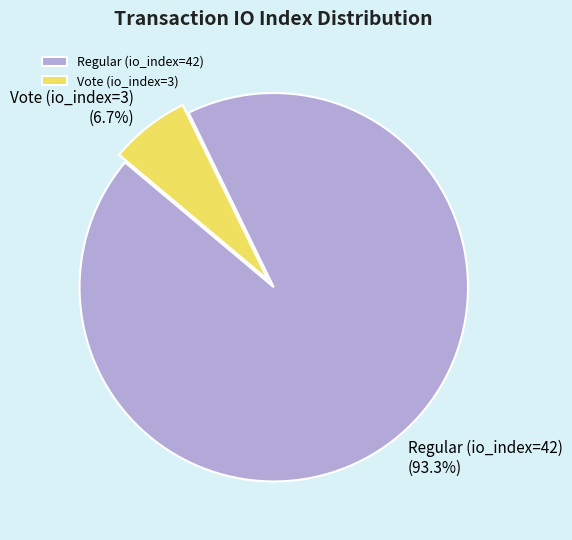

Is it true that Regular (io_index=42) is 99% of the pie?

False